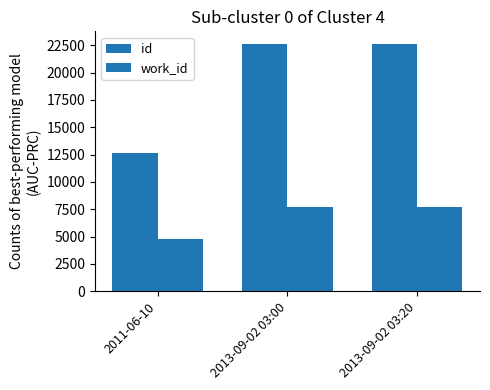

How many bars are there in total?

6